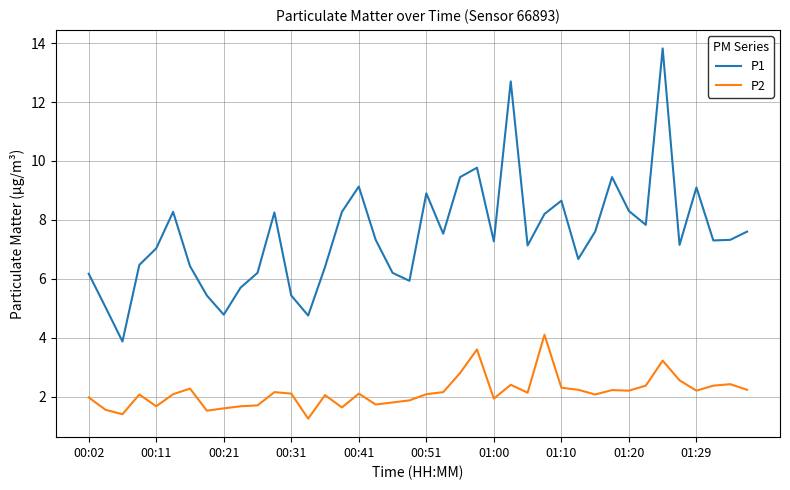

True or false: P1 and P2 cross at least once.

False